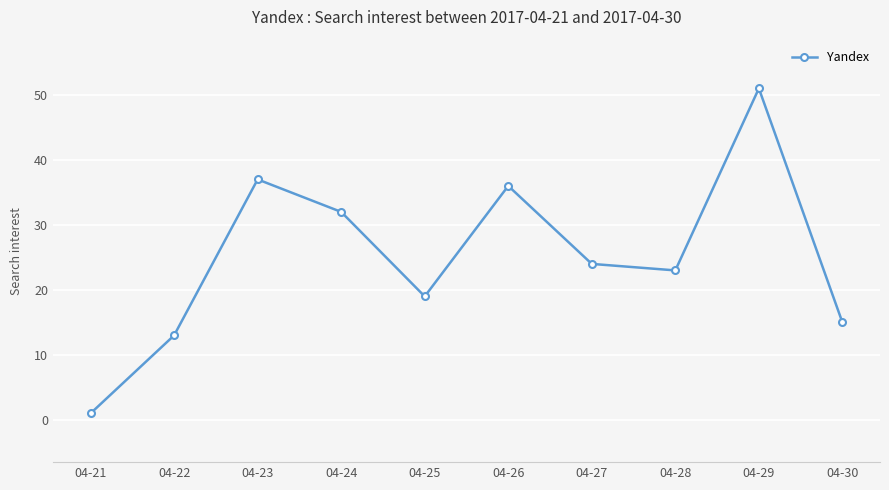

Reading right to left, list all the values displayed in this chart.

04-30=15	04-29=51	04-28=23	04-27=24	04-26=36	04-25=19	04-24=32	04-23=37	04-22=13	04-21=1